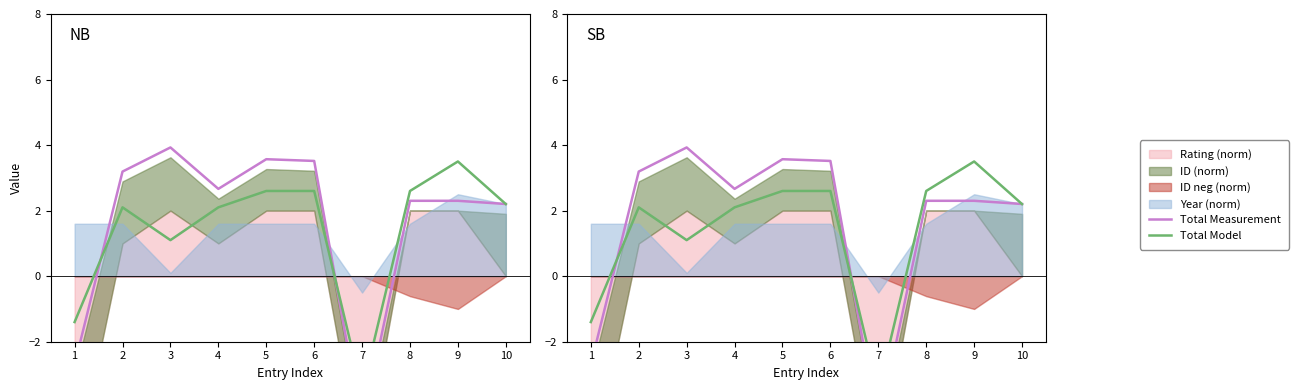

Where is the first local minimum for Total Model?

3